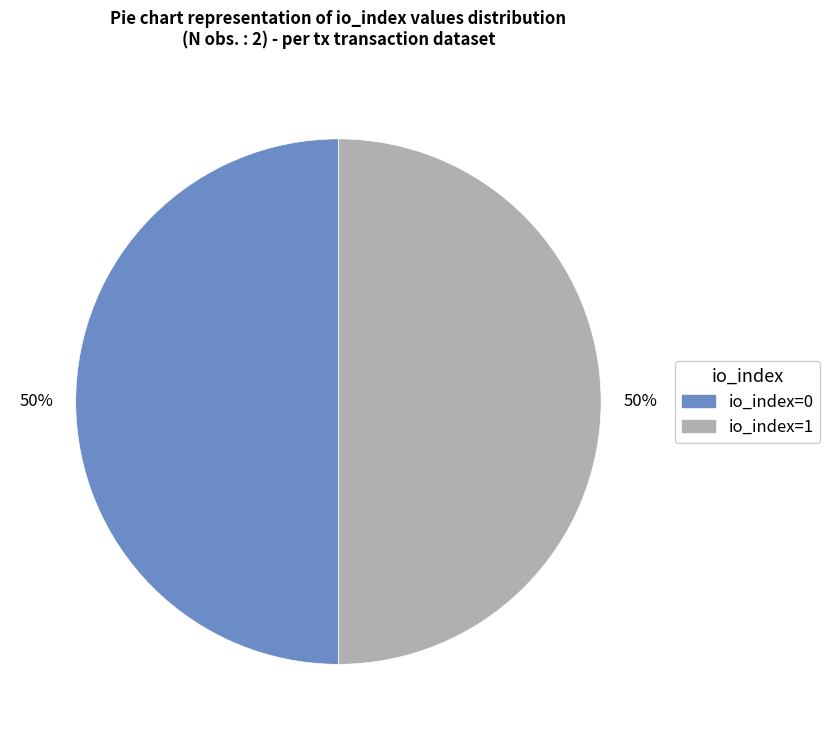

To the nearest percent, what is the difference between the largest and smallest slice percentages?

0%